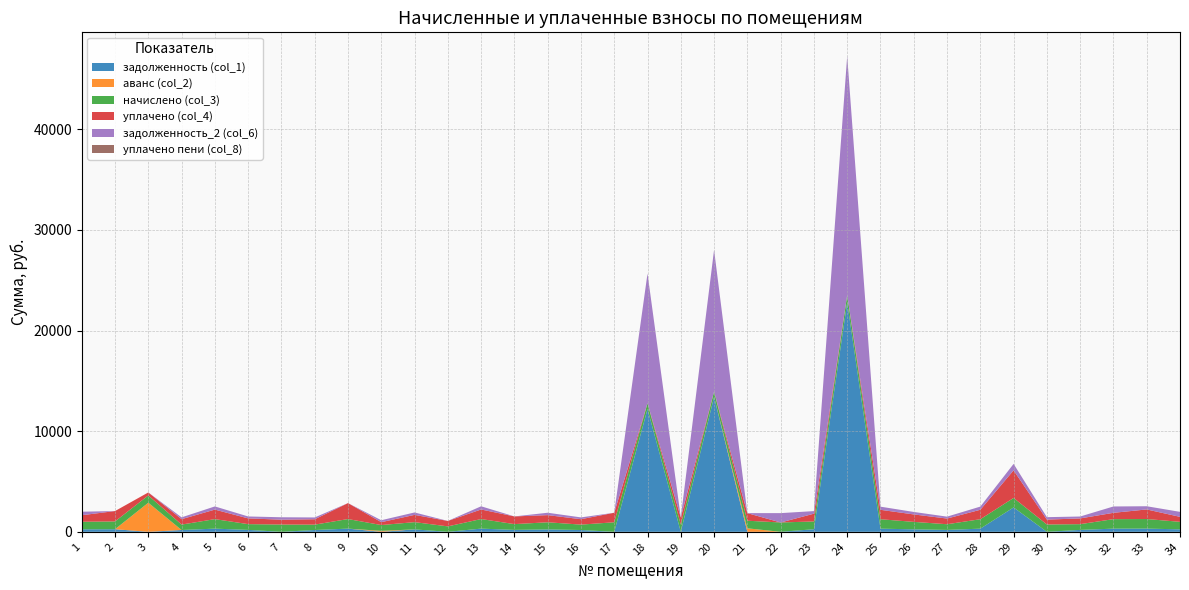

Reading left to right, what are all the values shown in this chart?

задолженность (col_1): 1=249.8	2=258.0	3=0.0	4=179.6	5=315.3	6=190.7	7=0.0	8=178.4	9=317.1	10=0.0	11=240.4	12=0.0	13=317.1	14=191.3	15=236.9	16=179.0	17=0.0	18=12208.2	19=0.0	20=13403.0	21=0.0	22=0.0	23=257.4	24=22779.8	25=312.4	26=246.9	27=188.4	28=313.0	29=2422.6	30=0.0	31=190.1	32=314.7	33=317.7	34=248.0
аванс (col_2): 1=0.0	2=0.0	3=2891.6	4=0.0	5=0.0	6=0.0	7=0.0	8=0.0	9=0.0	10=96.5	11=0.0	12=0.0	13=0.0	14=0.0	15=0.0	16=0.0	17=0.0	18=0.0	19=0.0	20=0.0	21=347.9	22=0.0	23=0.0	24=0.0	25=0.0	26=0.0	27=0.0	28=0.0	29=0.0	30=0.0	31=0.0	32=0.0	33=0.0	34=0.0
начислено (col_3): 1=749.4	2=774.0	3=721.3	4=538.8	5=946.0	6=572.1	7=723.1	8=535.3	9=951.2	10=575.6	11=721.3	12=540.5	13=951.2	14=573.9	15=710.8	16=537.0	17=947.7	18=572.1	19=716.0	20=538.8	21=754.6	22=928.4	23=772.2	24=749.4	25=937.2	26=740.6	27=565.1	28=938.9	29=944.2	30=728.3	31=570.4	32=944.2	33=953.0	34=744.1
уплачено (col_4): 1=649.4	2=1032.0	3=300.0	4=538.8	5=946.0	6=572.1	7=482.0	8=535.3	9=1585.4	10=287.2	11=721.3	12=540.5	13=951.2	14=765.2	15=710.8	16=537.0	17=947.7	18=0.0	19=716.0	20=0.0	21=755.1	22=0.0	23=772.2	24=0.0	25=937.2	26=740.6	27=565.1	28=938.9	29=2743.0	30=485.6	31=570.4	32=629.5	33=953.0	34=496.1
задолженность_2 (col_6): 1=350.0	2=0.0	3=0.0	4=179.6	5=315.3	6=190.7	7=241.0	8=178.4	9=0.0	10=191.9	11=240.4	12=0.0	13=317.1	14=0.0	15=236.9	16=179.0	17=0.0	18=12889.6	19=0.0	20=14074.3	21=0.0	22=928.9	23=257.4	24=23748.4	25=312.4	26=246.9	27=188.4	28=314.2	29=640.4	30=242.8	31=190.1	32=630.0	33=317.7	34=496.1
уплачено пени (col_8): 1=0.0	2=0.0	3=0.0	4=0.0	5=0.0	6=0.0	7=0.0	8=0.0	9=0.6	10=0.0	11=0.0	12=0.0	13=0.0	14=0.0	15=0.0	16=0.0	17=0.0	18=0.0	19=0.0	20=0.0	21=0.0	22=0.0	23=0.0	24=0.0	25=0.0	26=0.0	27=0.0	28=0.6	29=0.0	30=0.0	31=0.0	32=0.0	33=0.0	34=0.0